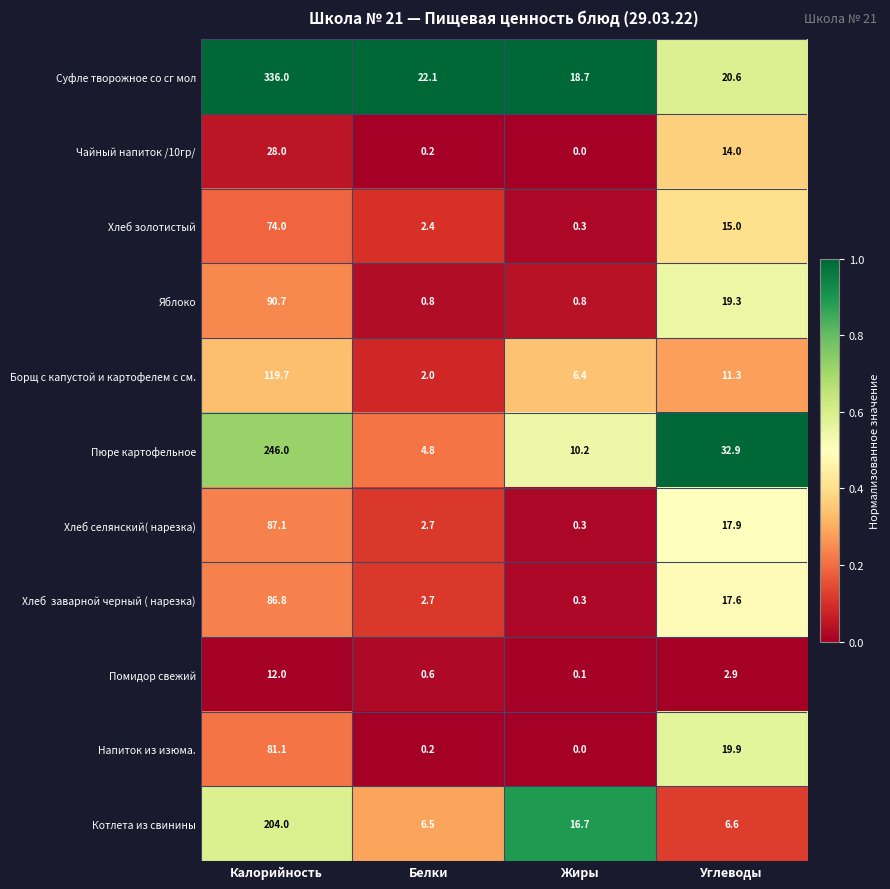

Where is Хлеб золотистый nearest to the value 37?

Углеводы